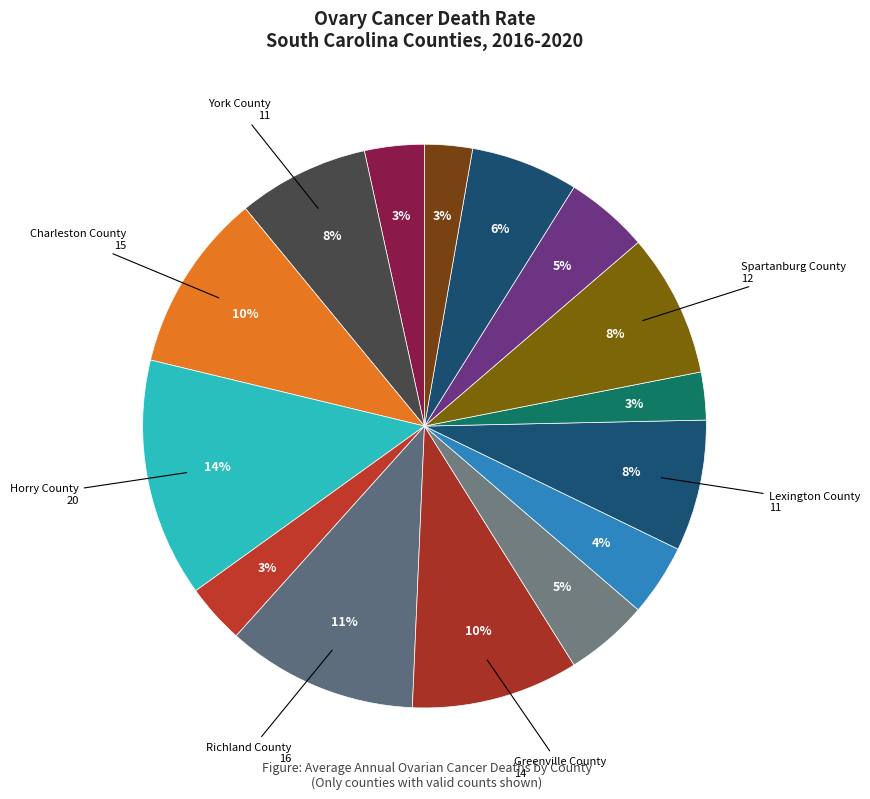

How many segments does this pie chart have?

15